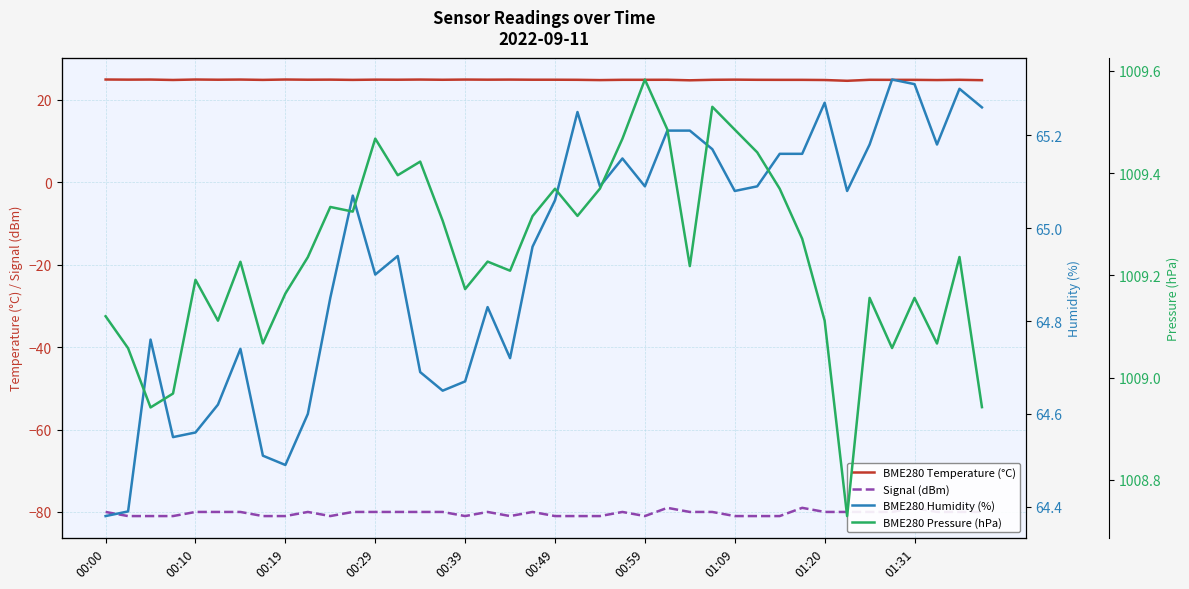

What is the label of the 1st point from the right?

39